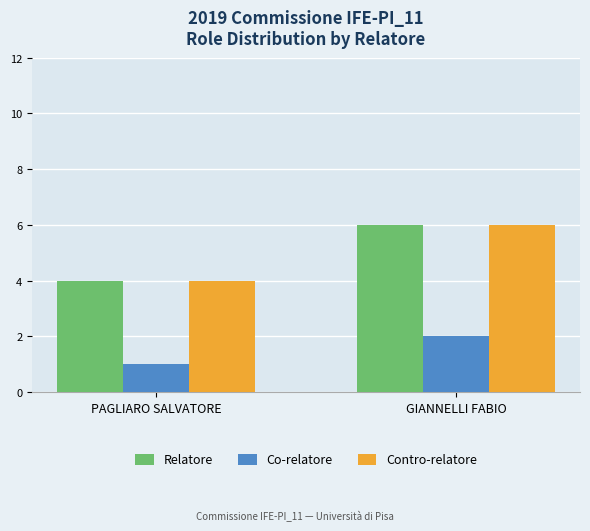

Is it true that Co-relatore equals 1 at GIANNELLI FABIO?

False